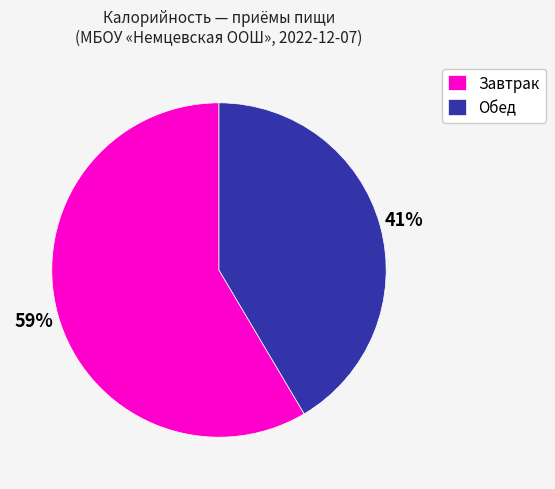

Do Завтрак and Обед together represent more than half of the pie?

Yes